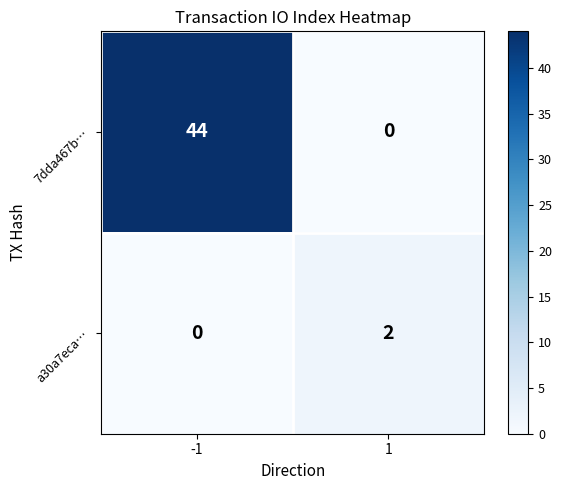

What is the greatest value displayed?

44